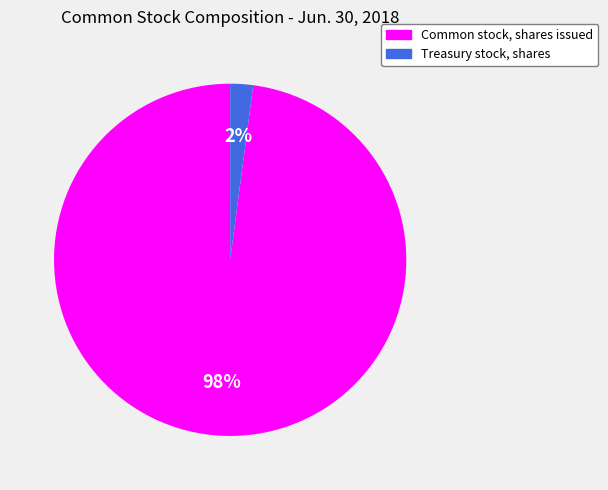

What percentage is the Treasury stock, shares slice, to the nearest percent?

2%